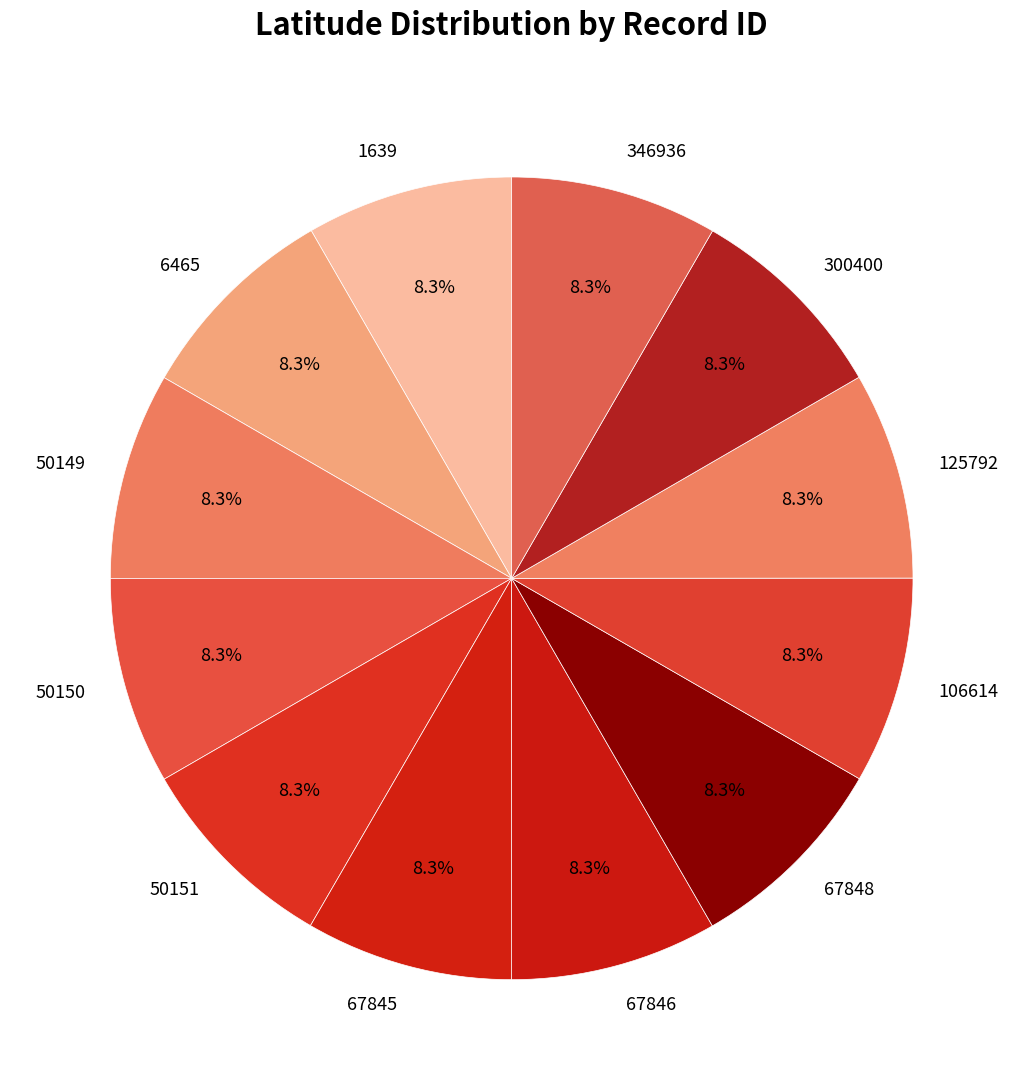

The 346936 slice represents 8% of the pie. True or false?

True